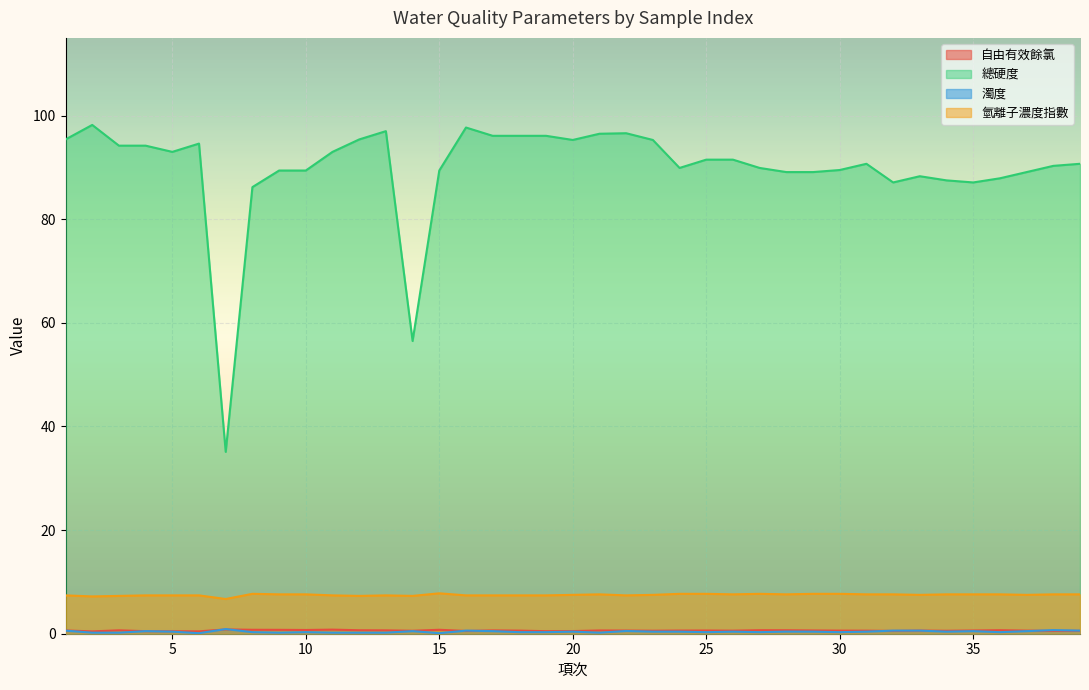

True or false: 總硬度 has a value of 91.5 at 26.

True